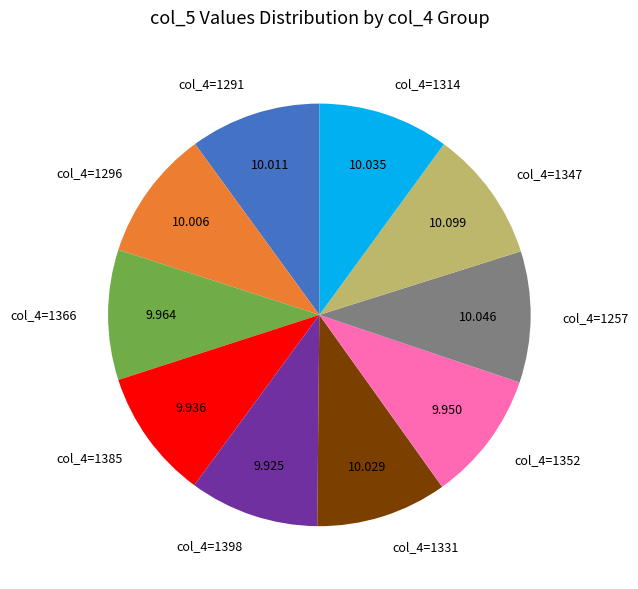

Is there a majority slice in this chart?

No